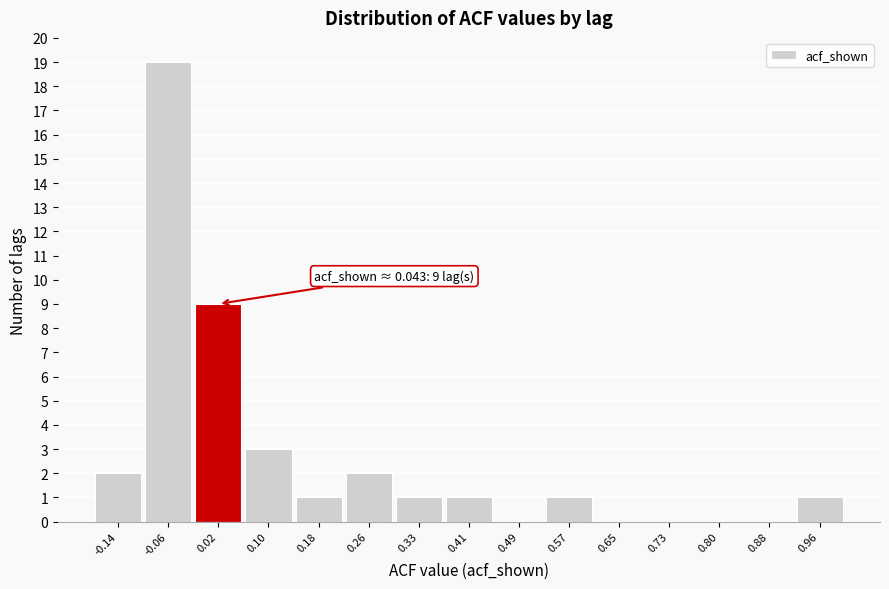

Over which range of the x-axis is the bar tallest?

-0.10 to -0.02